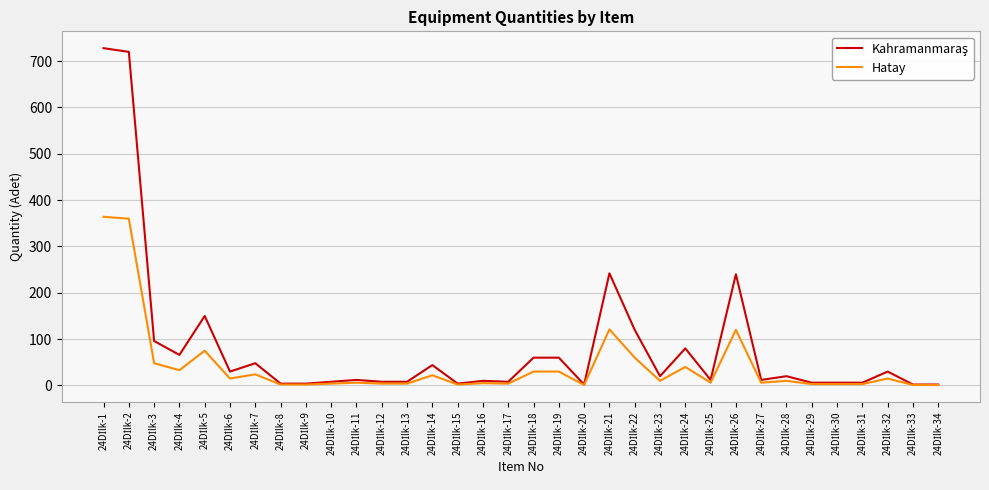

What is the sum of all Hatay values?

1434